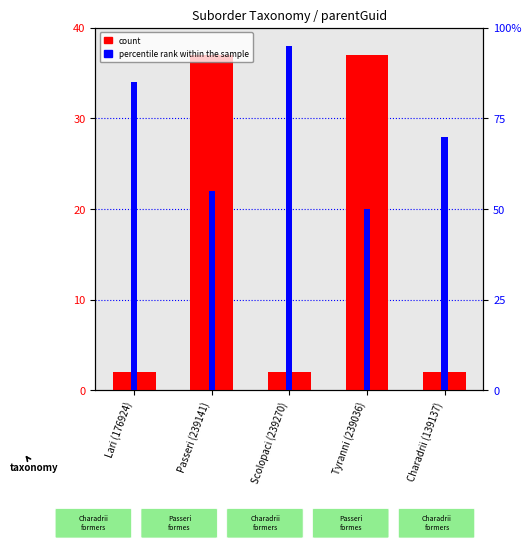

True or false: count has a value of 37 at Tyranni (239036).

True